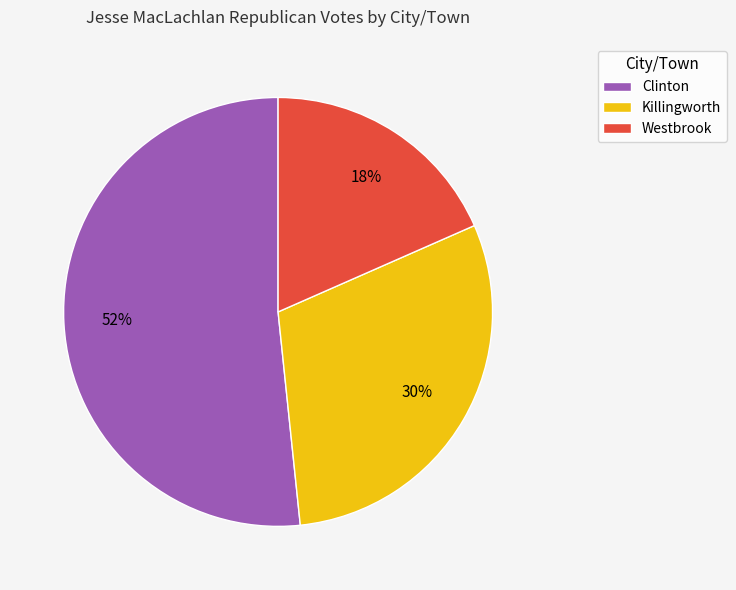

How many slices are in this pie chart?

3